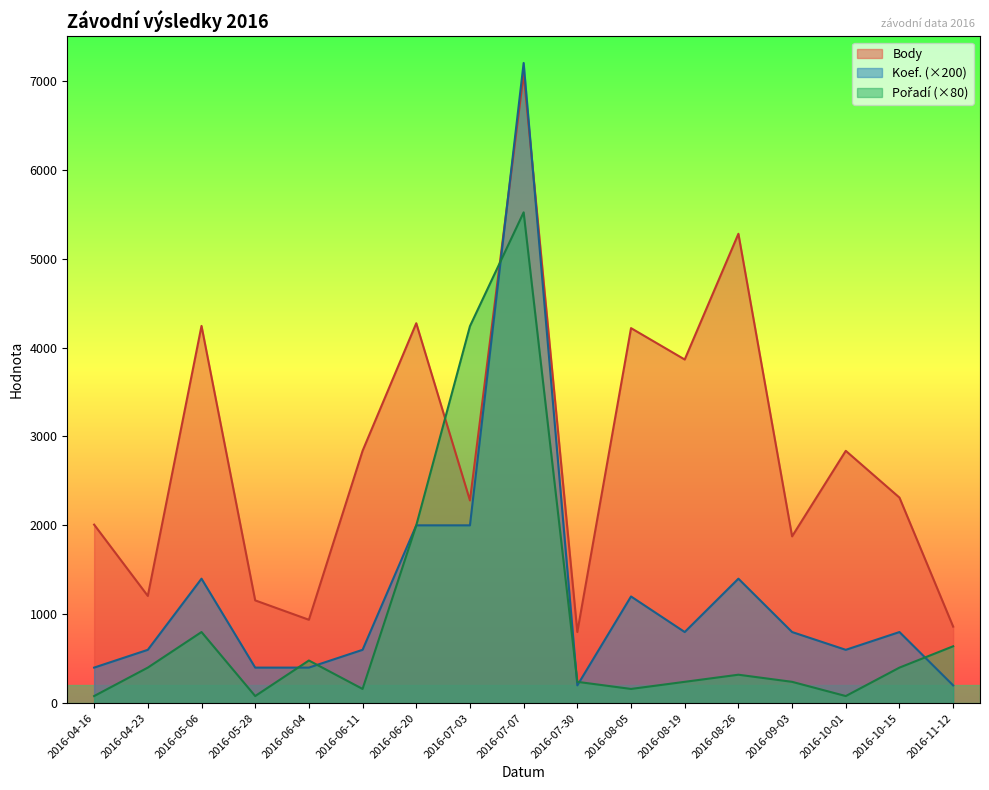

At 2016-05-28, list the series in order from largest to smallest.

Body, Koef., Pořadí